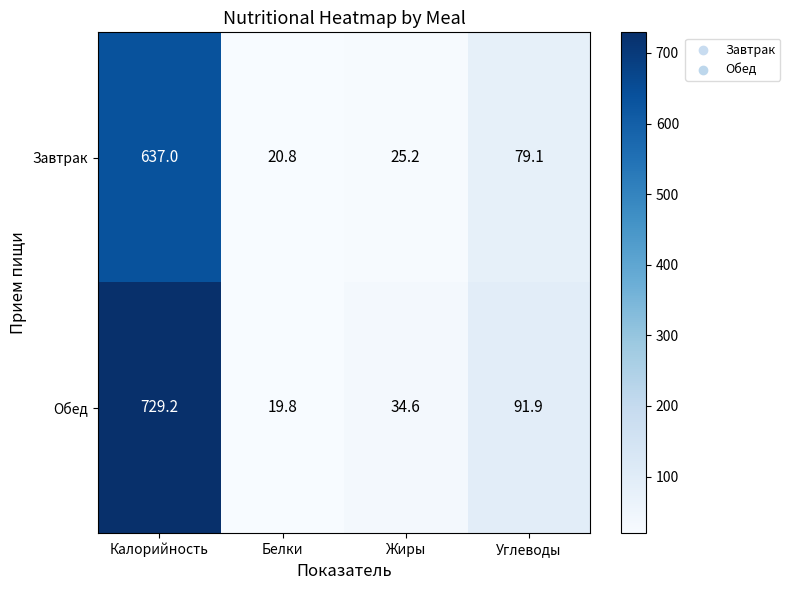

What is the approximate value of Обед at Калорийность?

729.2